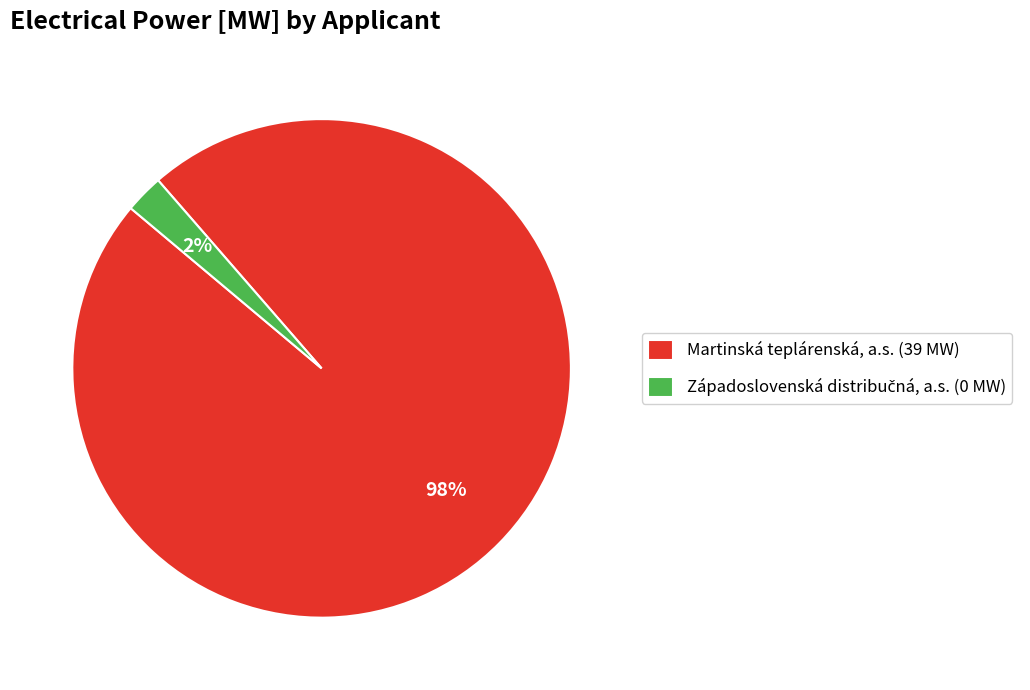

To the nearest percent, what portion does Martinská teplárenská, a.s. (39 MW) represent?

98%